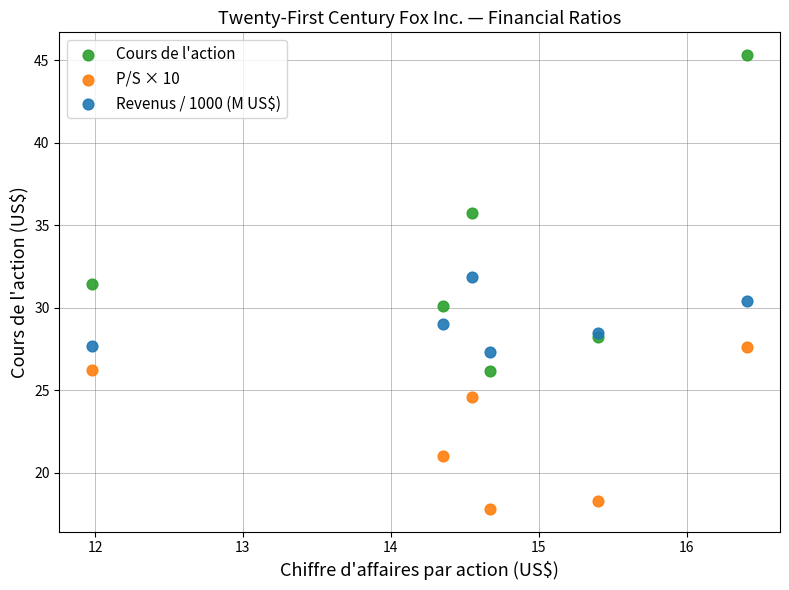

Which series has the widest spread of Y values?

Cours de l'action